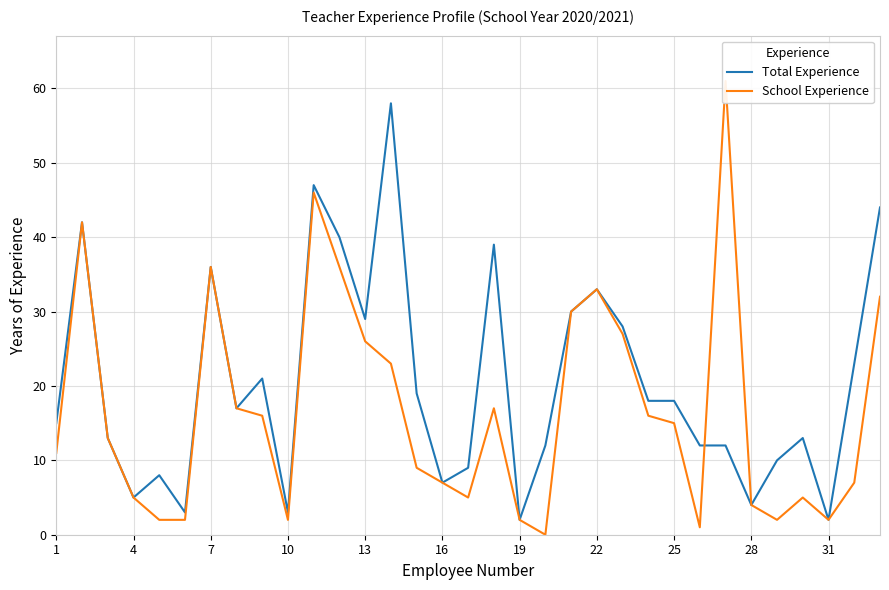

Reading left to right, transcribe all the data shown in this chart.

Total Experience: 15	42	13	5	8	3	36	17	21	3	47	40	29	58	19	7	9	39	2	12	30	33	28	18	18	12	12	4	10	13	2	23	44
School Experience: 11	42	13	5	2	2	36	17	16	2	46	36	26	23	9	7	5	17	2	0	30	33	27	16	15	1	61	4	2	5	2	7	32